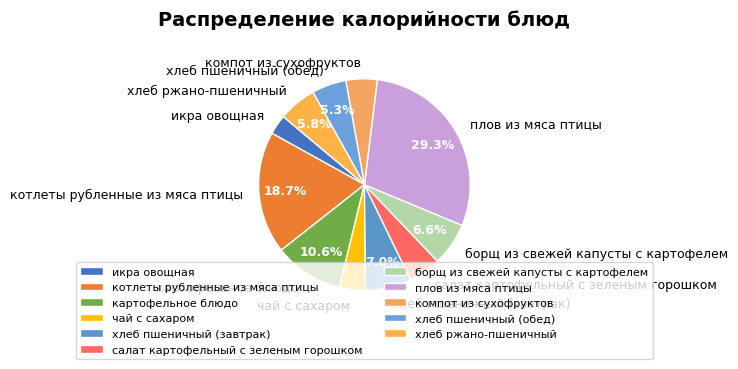

Which category has the biggest portion of the pie?

плов из мяса птицы